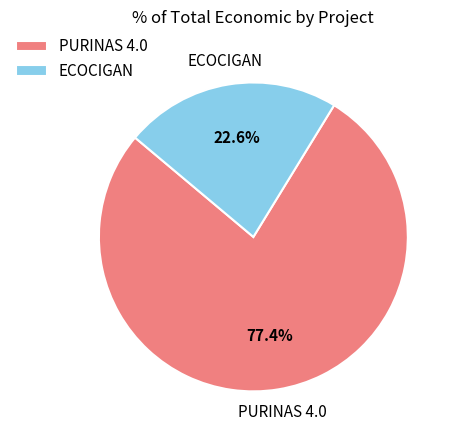

To the nearest percent, what is the difference between the PURINAS 4.0 and ECOCIGAN slice percentages?

55%